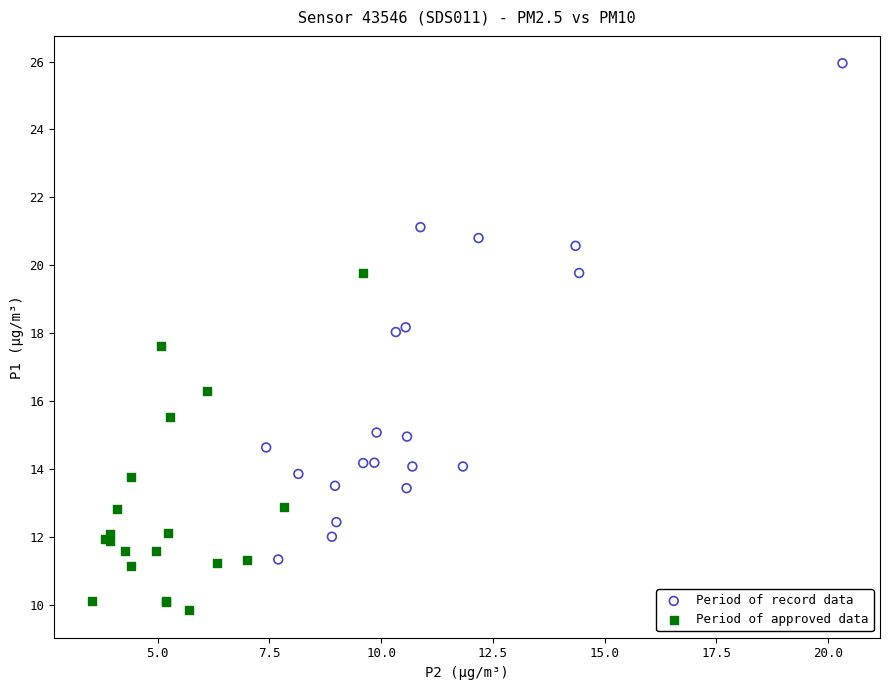

Which series reaches the maximum Y coordinate?

Period of record data